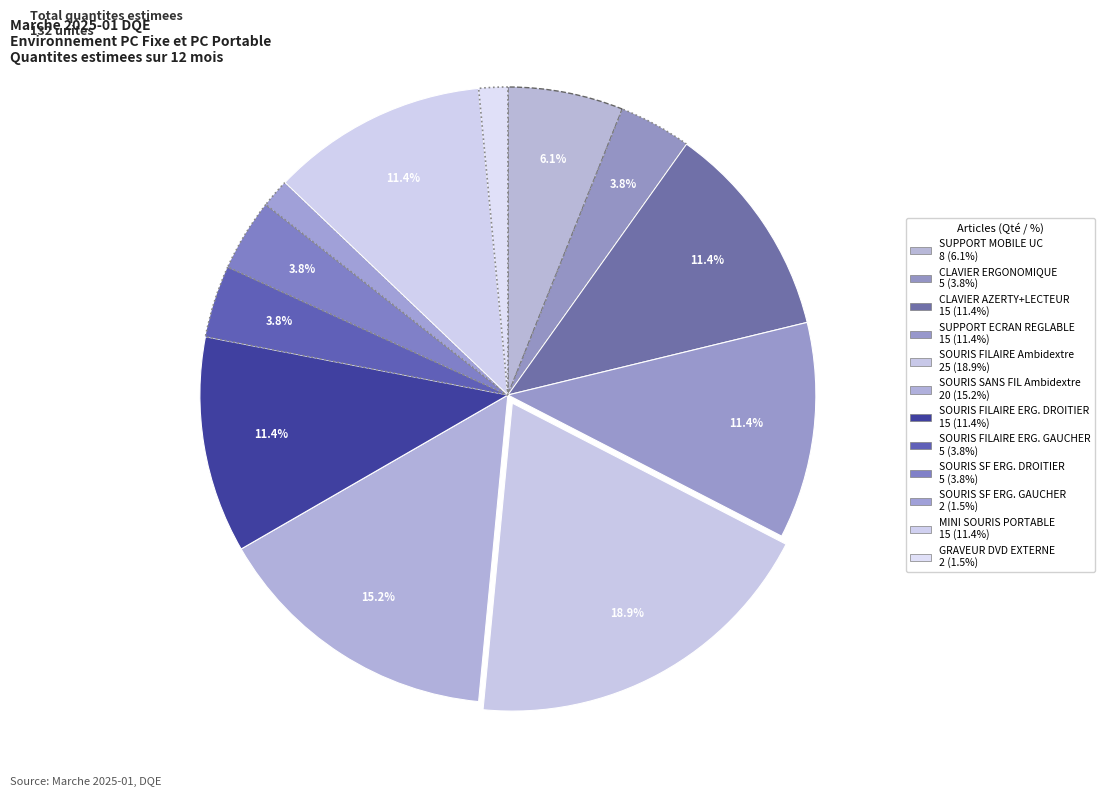

Count the number of slices in the pie.

12